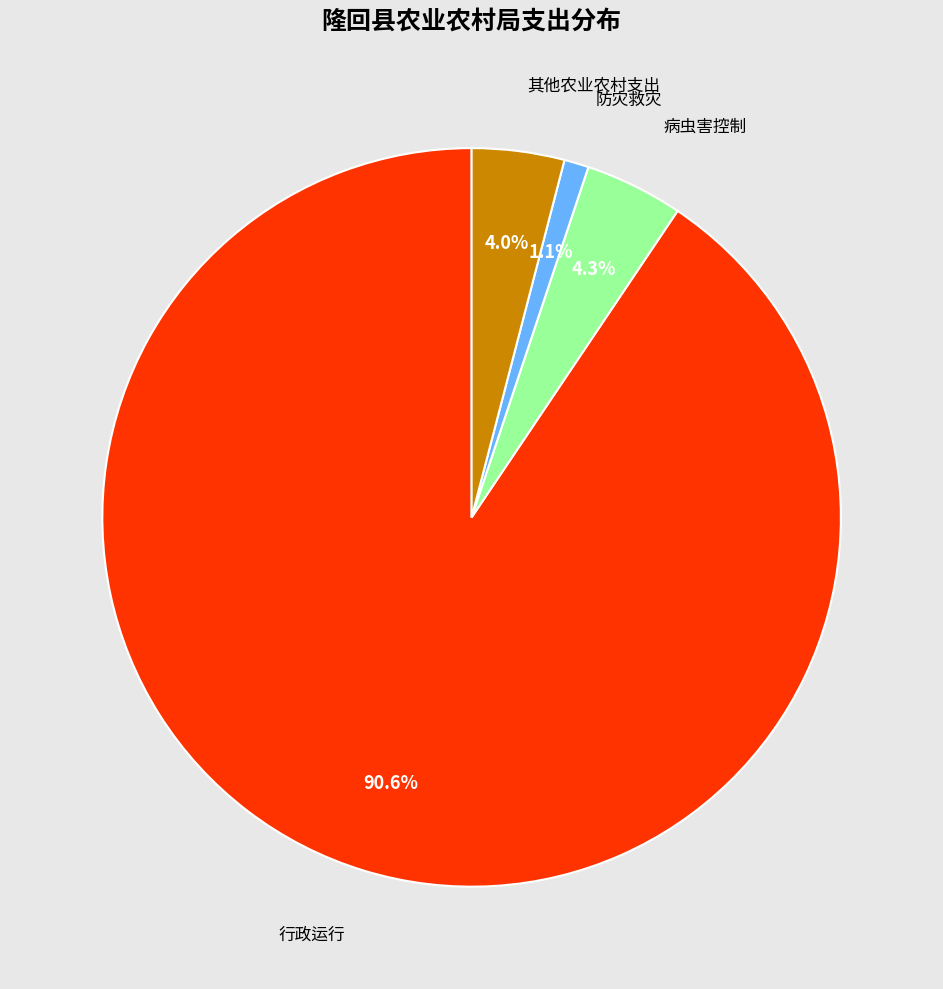

Is there a majority slice in this chart?

Yes